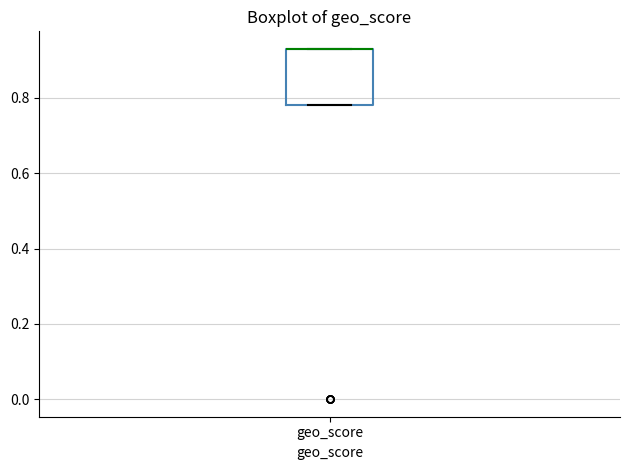

Transcribe this box plot: give where the median line is, the range the box spans, and where the two whiskers end, as read against the y-axis. The values are not printed on the chart, so give them approximately, as read against the axis.

median 0.94 (drawn on the box's upper edge), box 0.78 to 0.94, whiskers 0.78 to 0.94